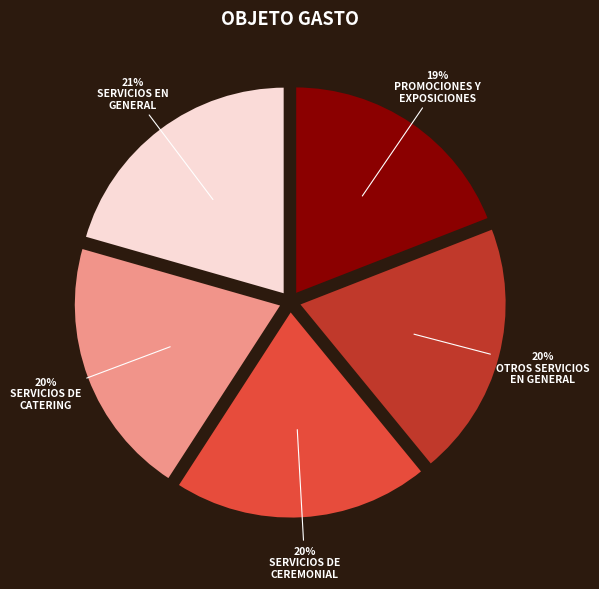

Is there any slice that represents more than half of the pie?

No